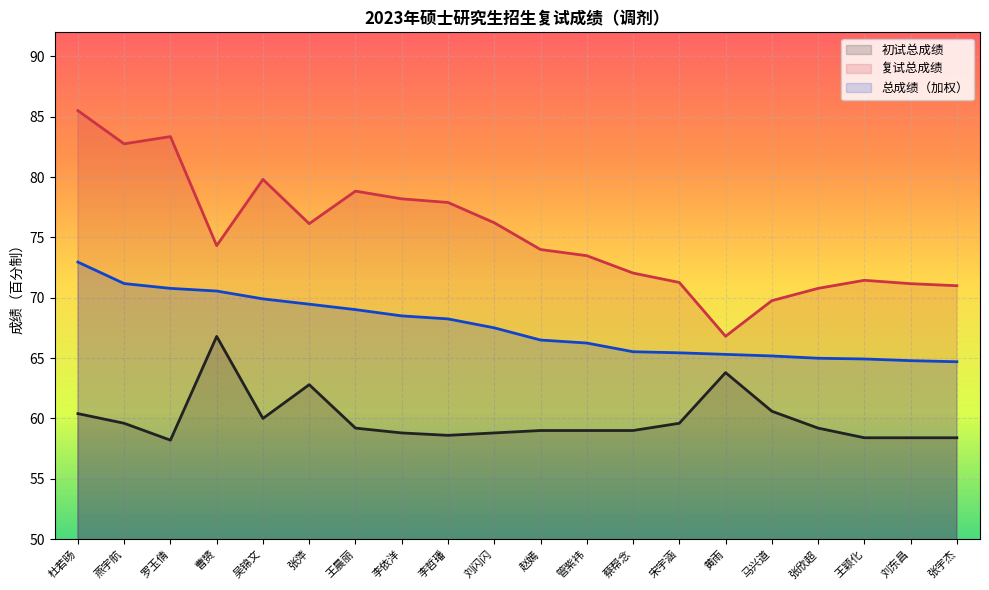

How many data points in 总成绩（加权） are less than 67?

10